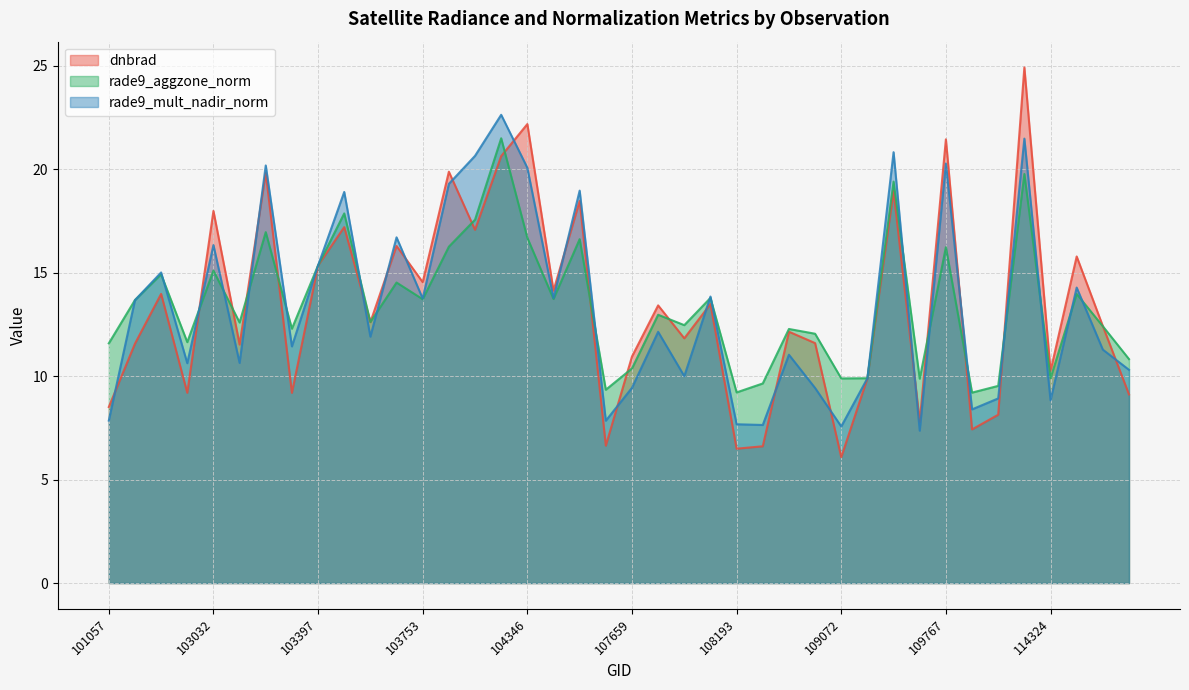

What are all the series names shown in the legend?

dnbrad, rade9_aggzone_norm, rade9_mult_nadir_norm